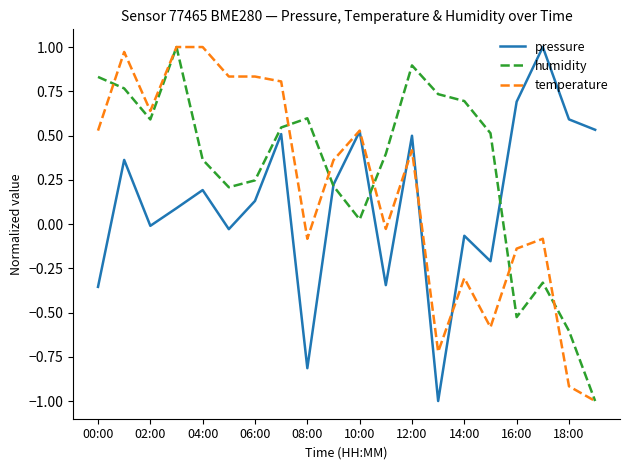

What is the minimum value shown in the chart?

-1.0